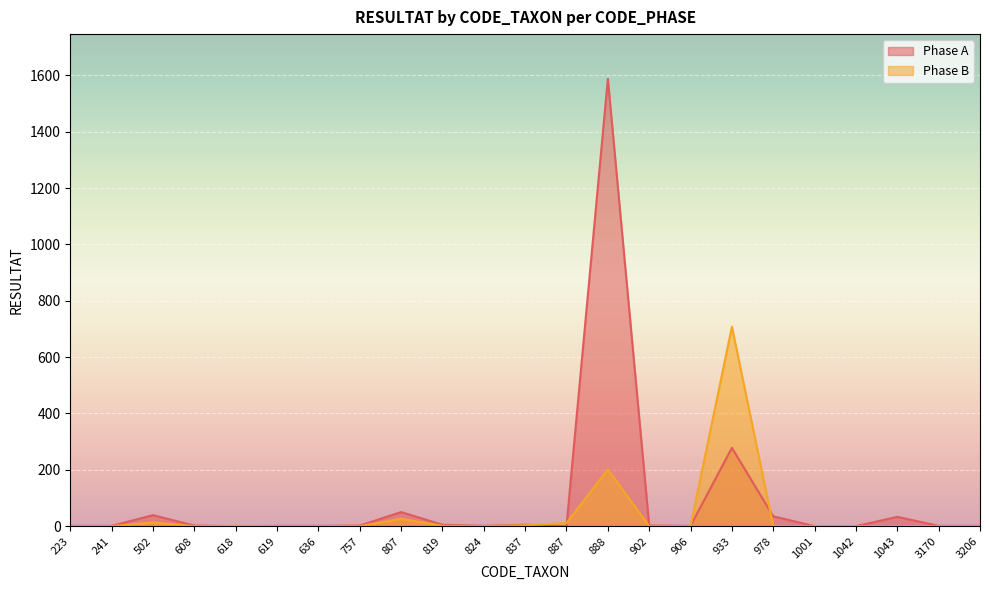

How many values in the Phase B series exceed 0?

8